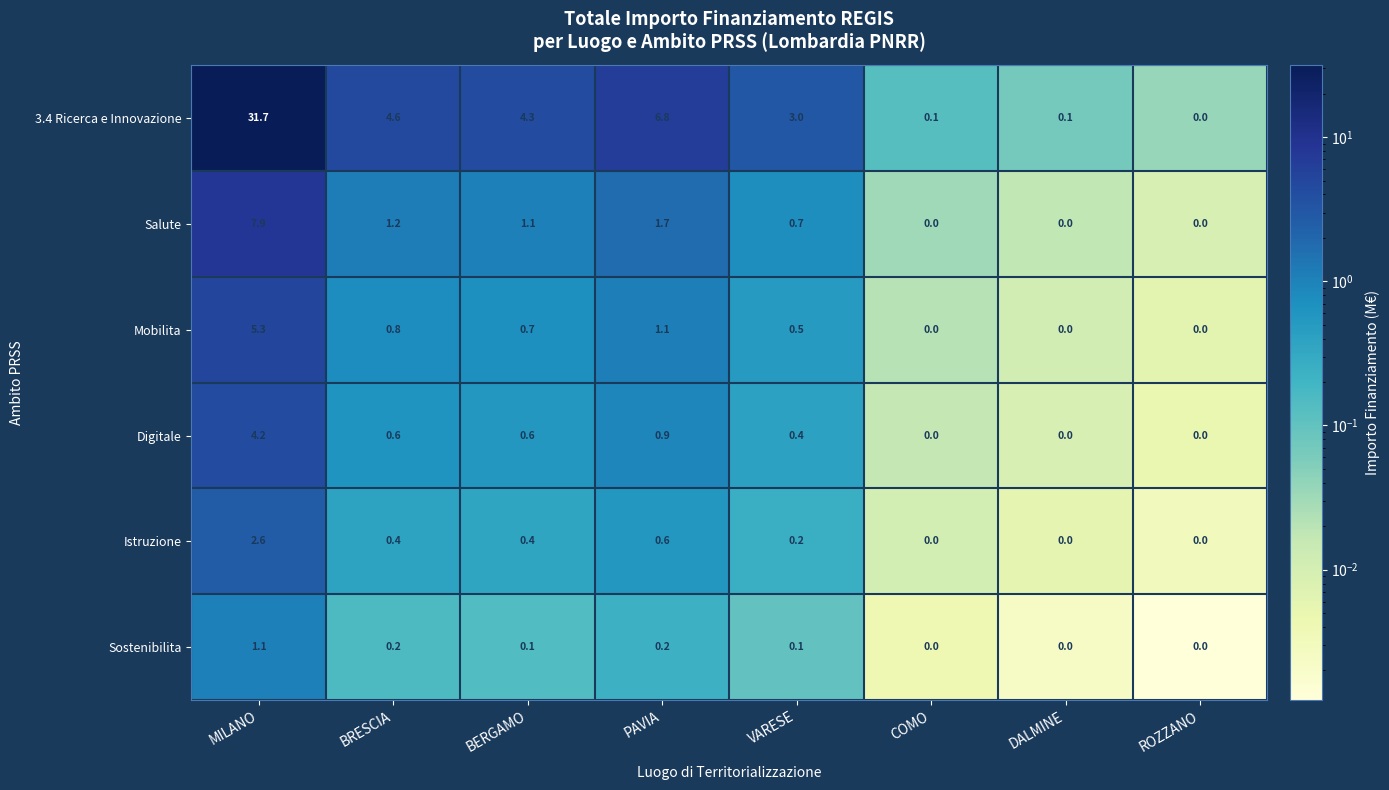

How many values in the Sostenibilita series exceed 0?

5